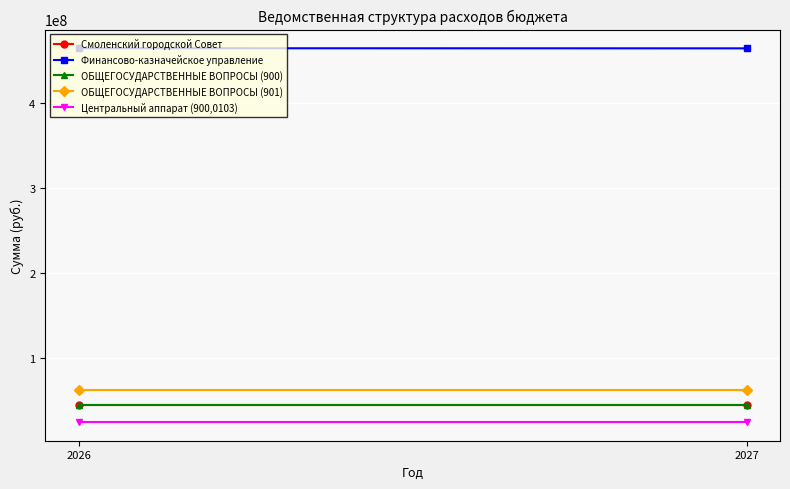

What is the value of the Финансово-казначейское управление point at the 1st from the left?

464413404